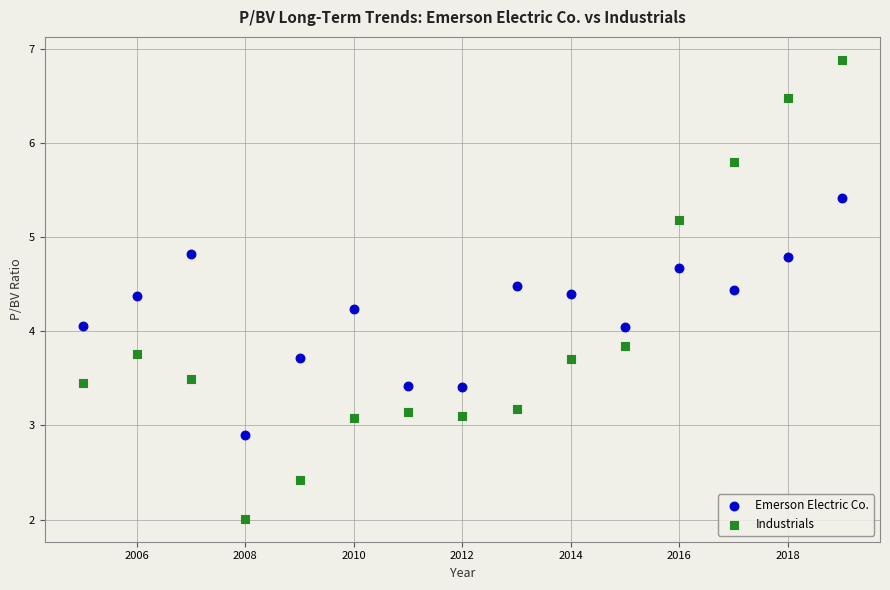

Across all data points, what is the range of X values (max minus min)?

14.0